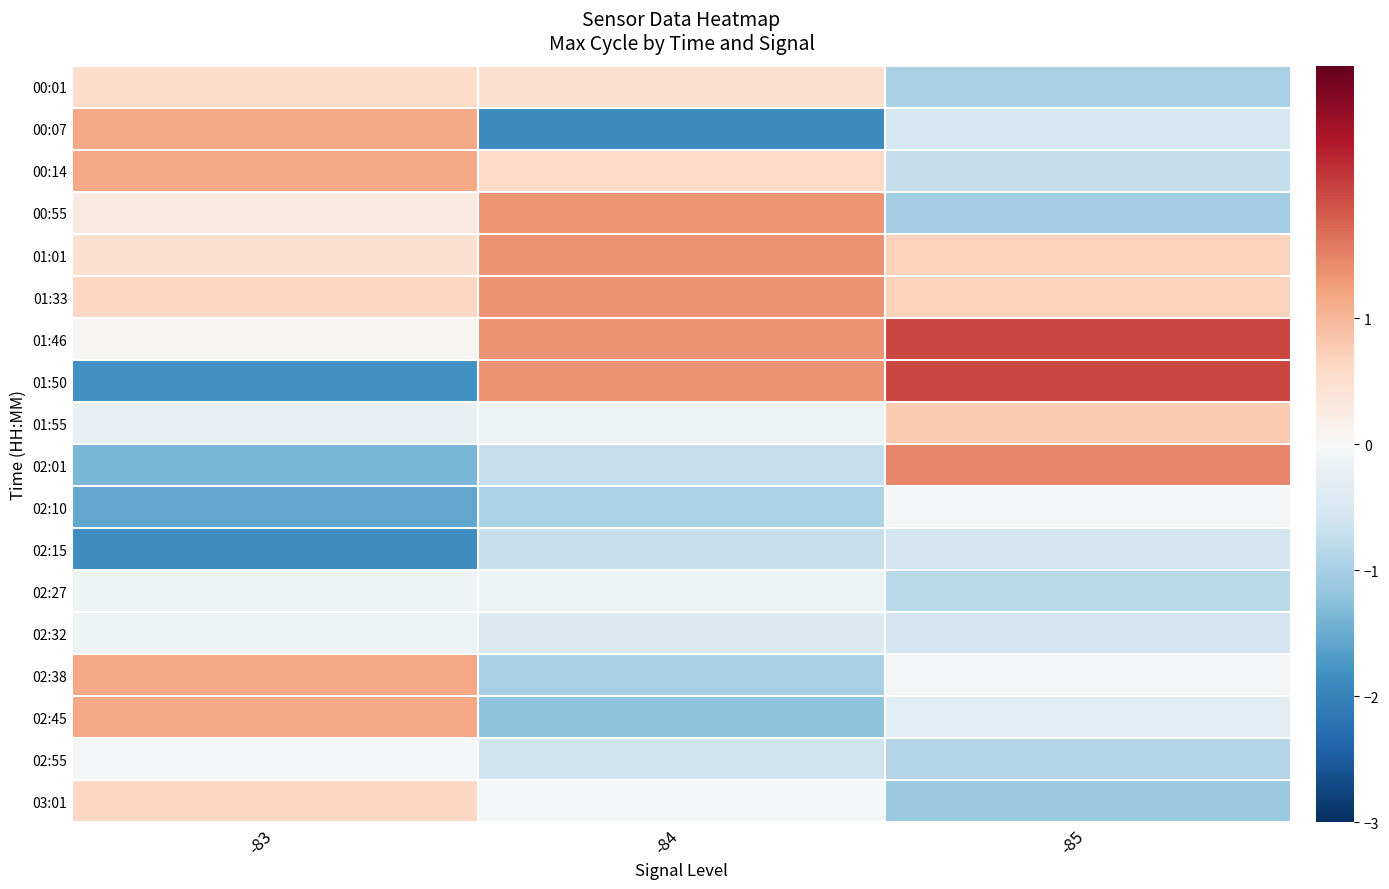

How many distinct data groups are displayed?

18